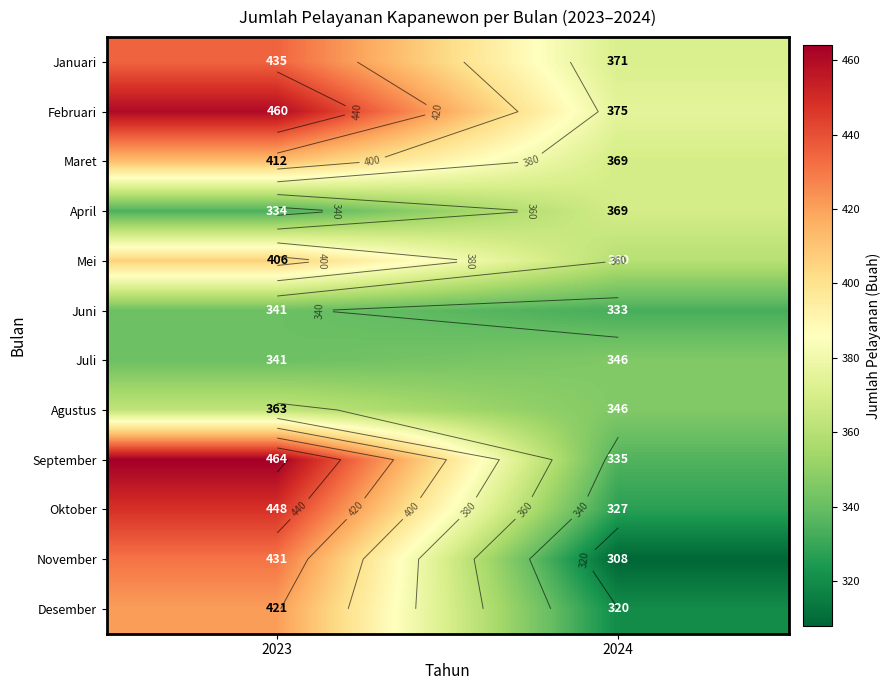

Which series has the largest range (max minus min)?

September